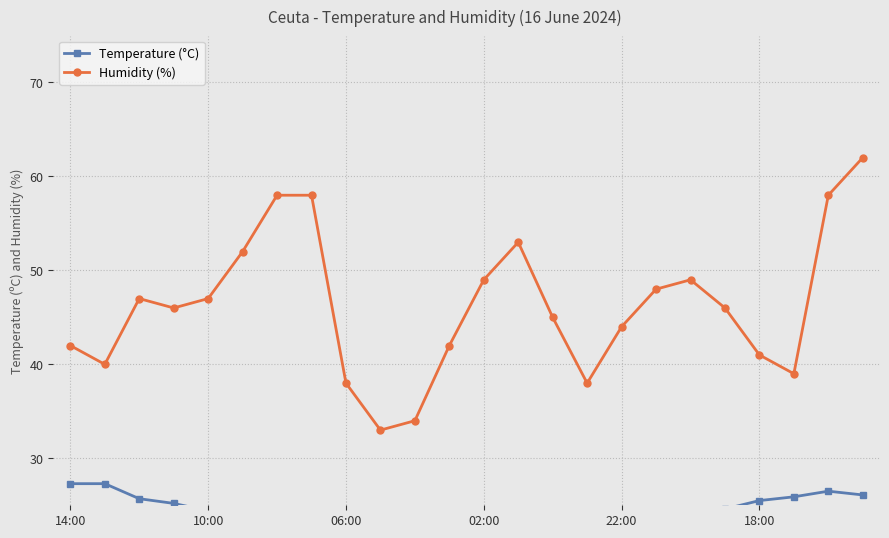

How many lines are shown in the chart?

2